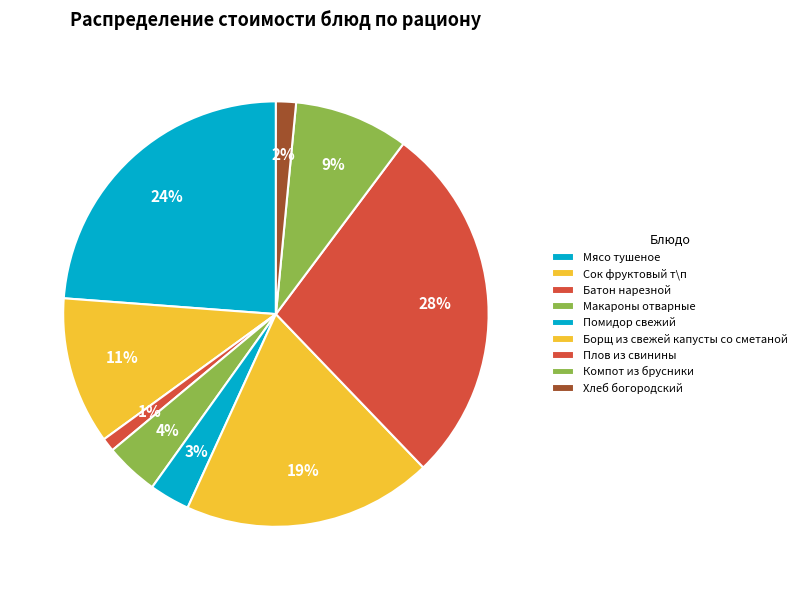

What is the largest slice in the pie chart?

Плов из свинины